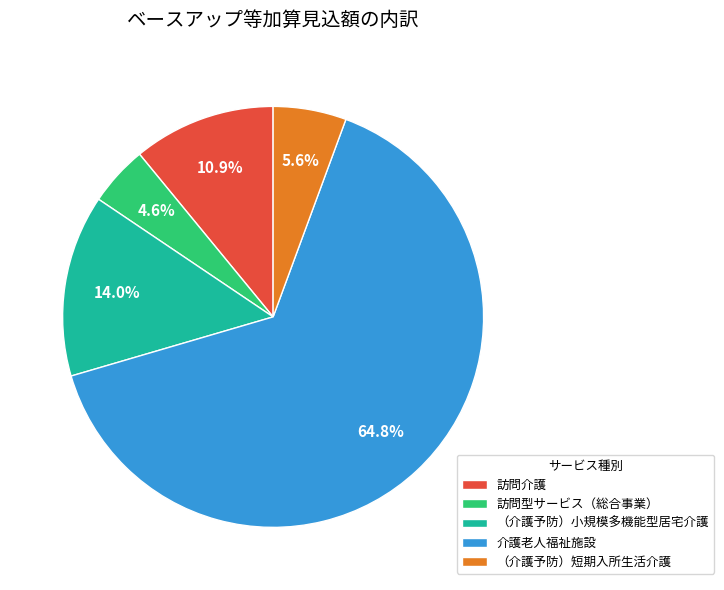

To the nearest percent, what is the average slice percentage?

20%